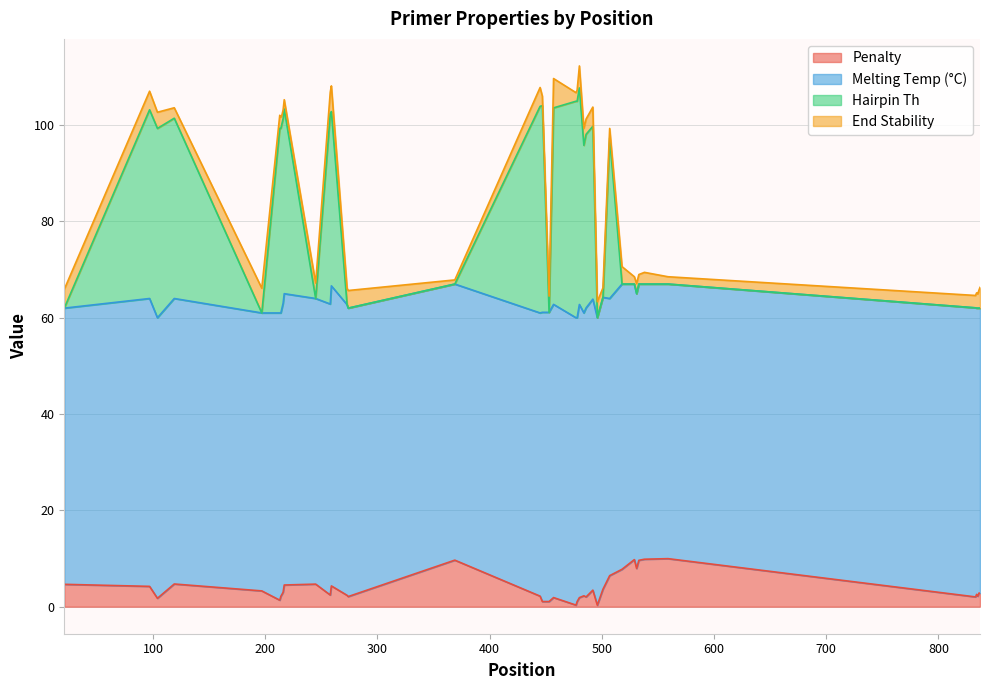

How many values in the PRIMER_LEFT_0_HAIRPIN_TH series are below 95?

20